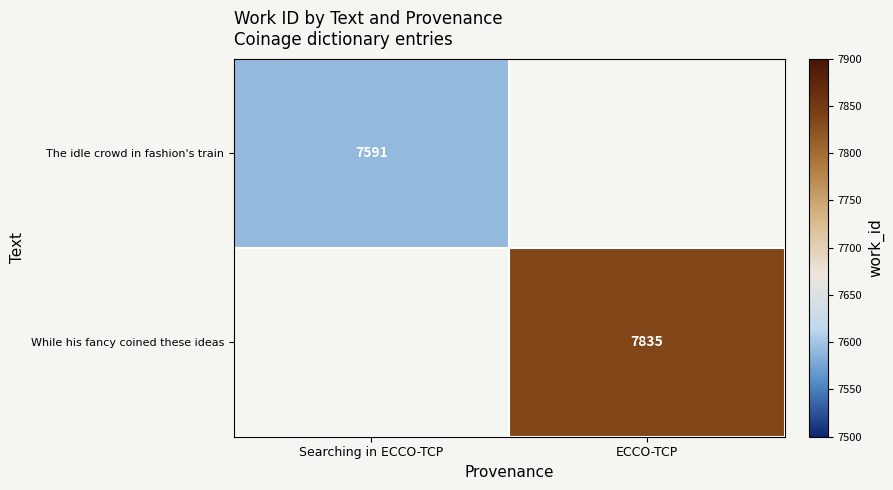

Is it true that The idle crowd in fashion's train equals 7591 at Searching in ECCO-TCP?

True